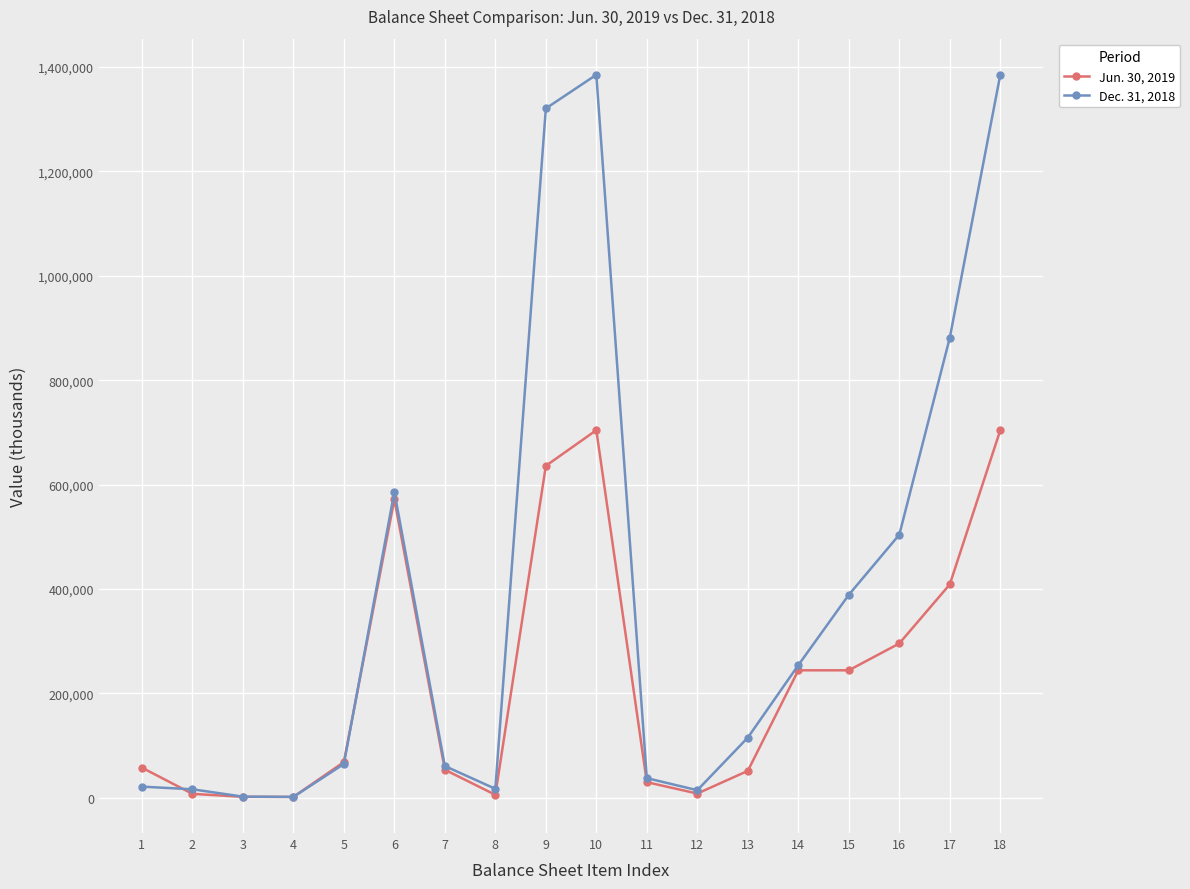

True or false: Jun. 30, 2019 has more than 1 interior local peaks.

True